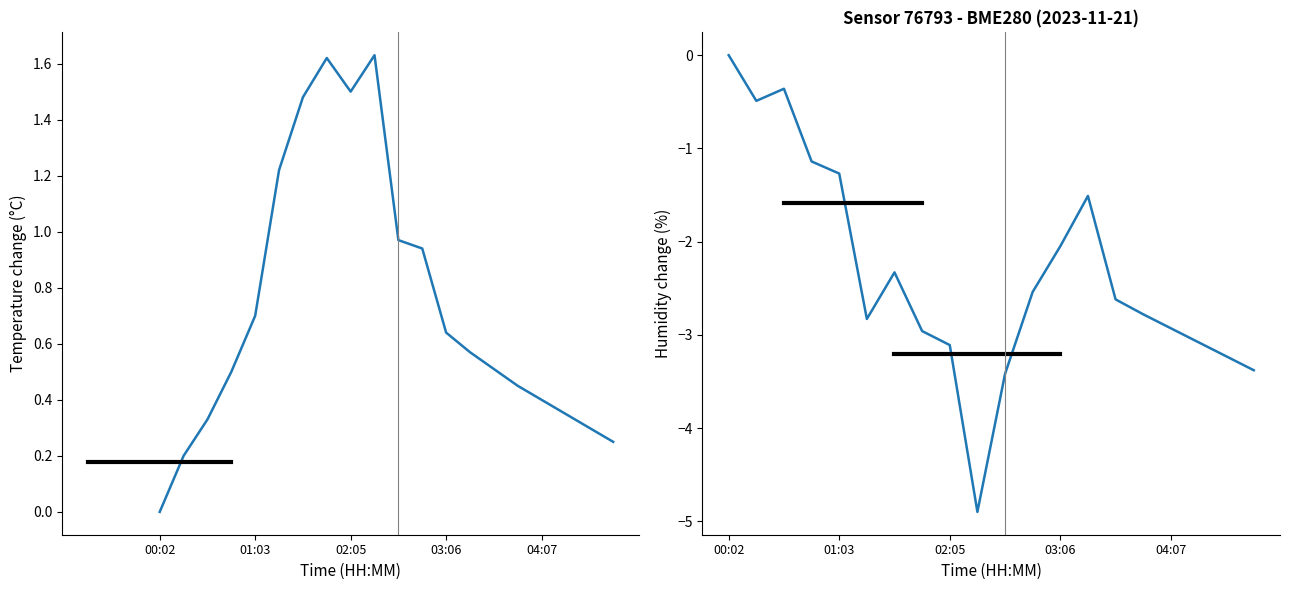

What is the difference between the Humidity change values at 7 and 8?

0.1